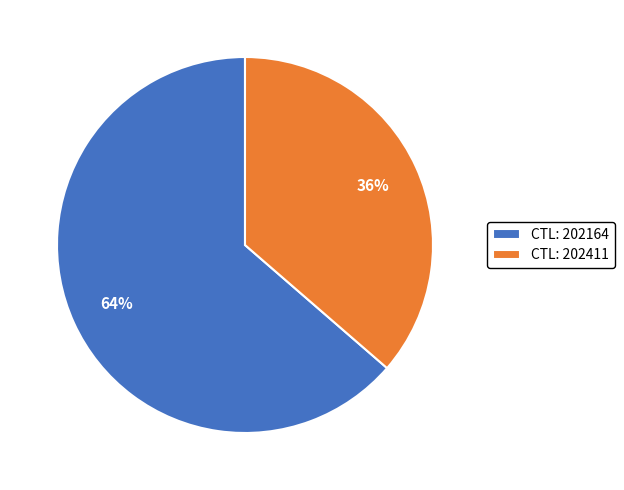

To the nearest percent, what is the average slice percentage?

50%